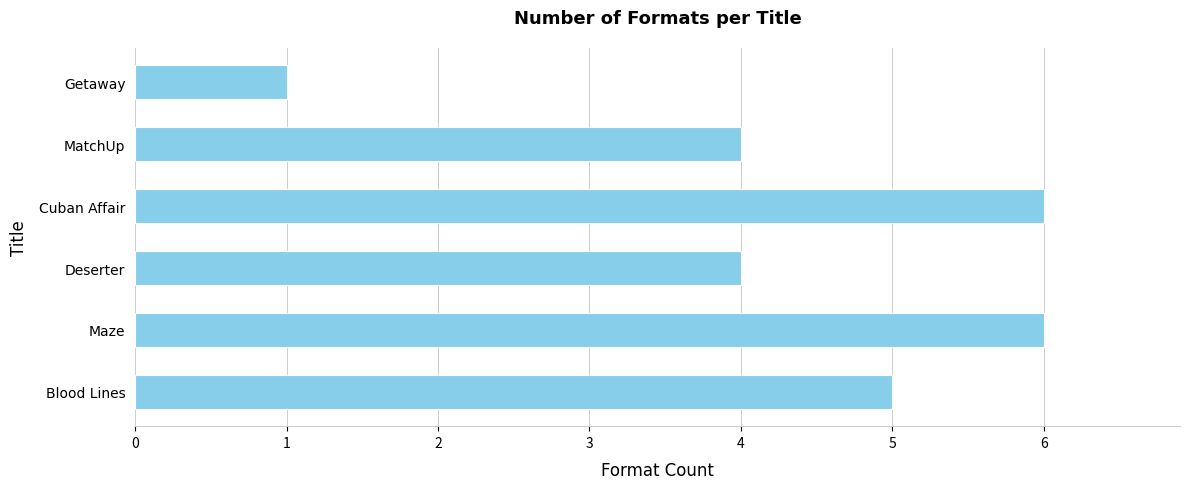

What is the difference between the maximum and minimum values?

5